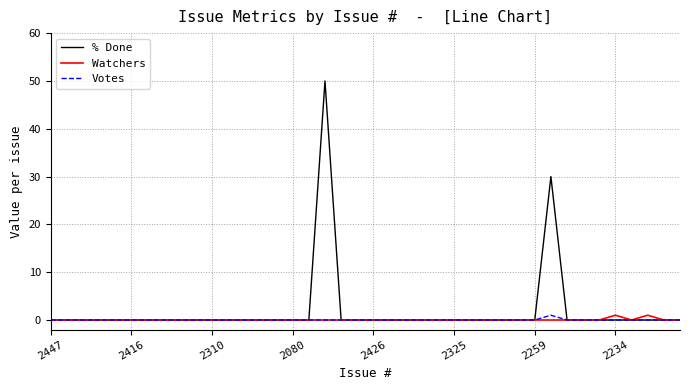

What is the maximum value shown in the chart?

50